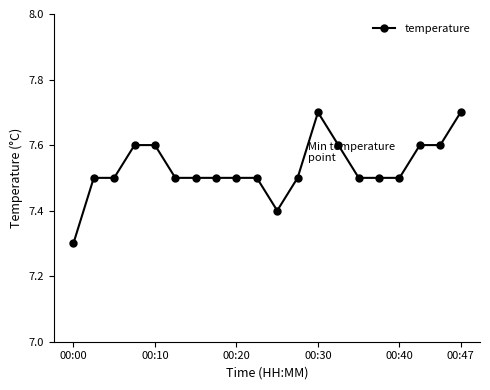

What is the minimum value shown in the chart?

7.3